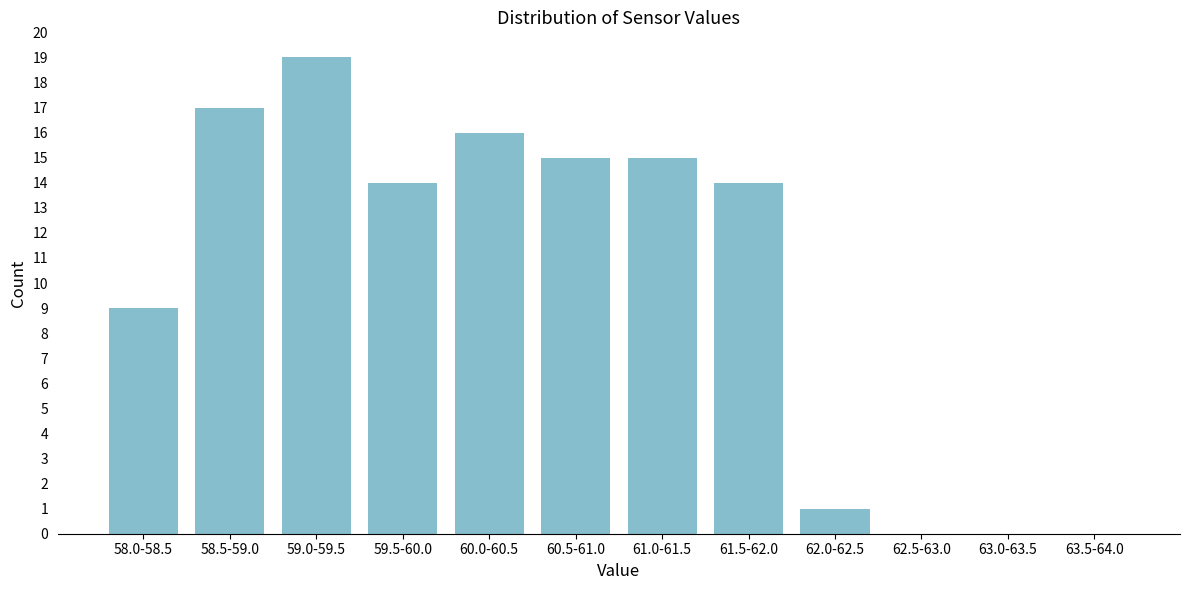

Reading left to right, list all the values displayed in this chart.

58.0-58.5=9	58.5-59.0=17	59.0-59.5=19	59.5-60.0=14	60.0-60.5=16	60.5-61.0=15	61.0-61.5=15	61.5-62.0=14	62.0-62.5=1	62.5-63.0=0	63.0-63.5=0	63.5-64.0=0